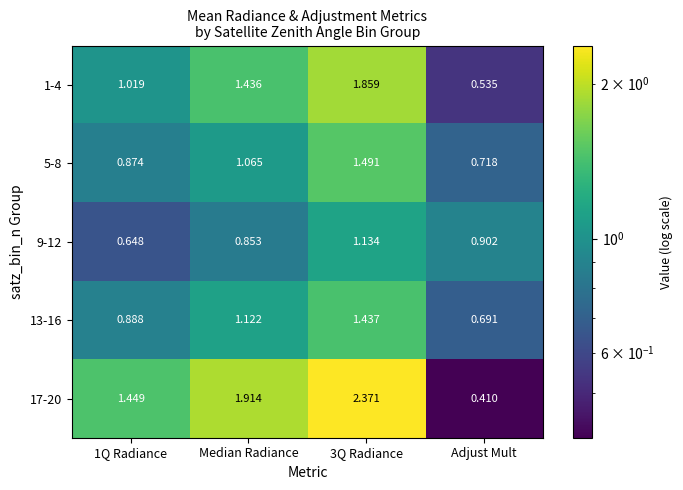

At which label is 5-8 closest to 1?

Median Radiance